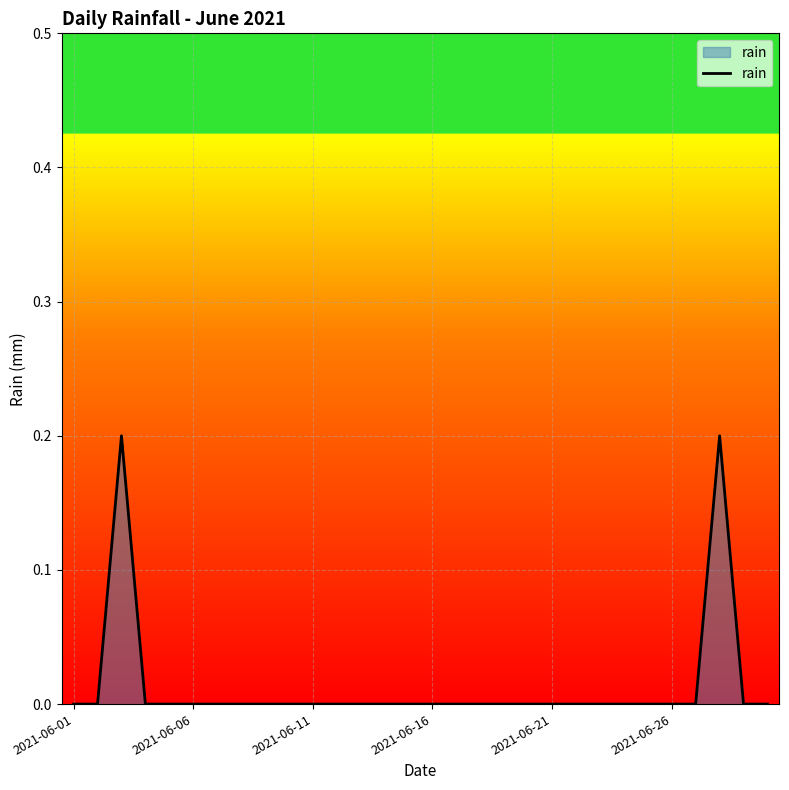

Reading right to left, what are all the values shown in this chart?

0.0	0.0	0.2	0.0	0.0	0.0	0.0	0.0	0.0	0.0	0.0	0.0	0.0	0.0	0.0	0.0	0.0	0.0	0.0	0.0	0.0	0.0	0.0	0.0	0.0	0.0	0.0	0.2	0.0	0.0